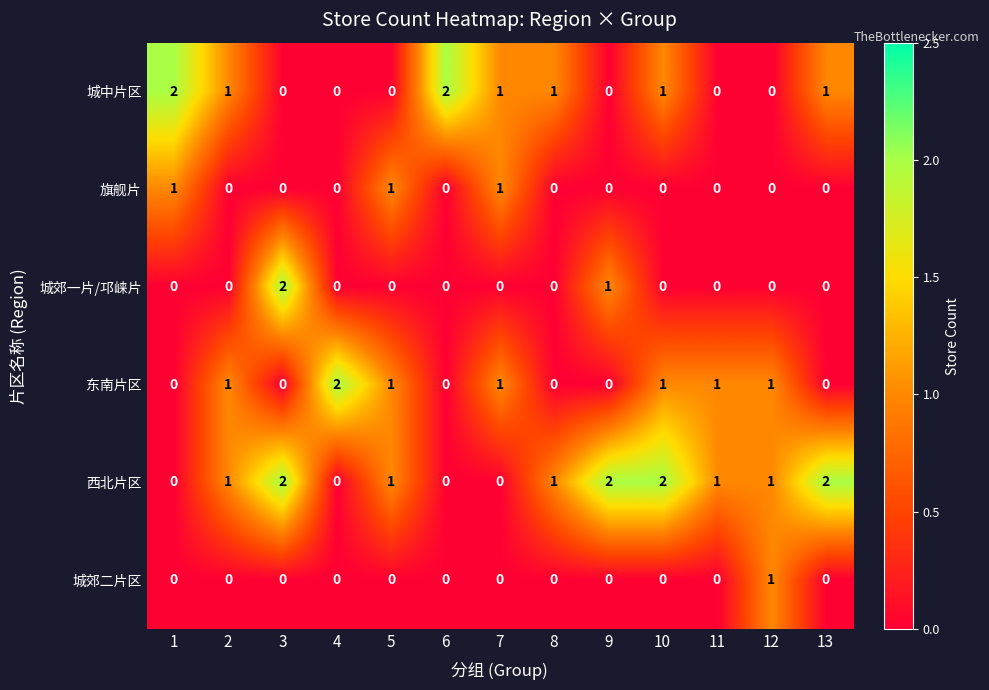

True or false: 西北片区 has a value of 2 at 12.

False